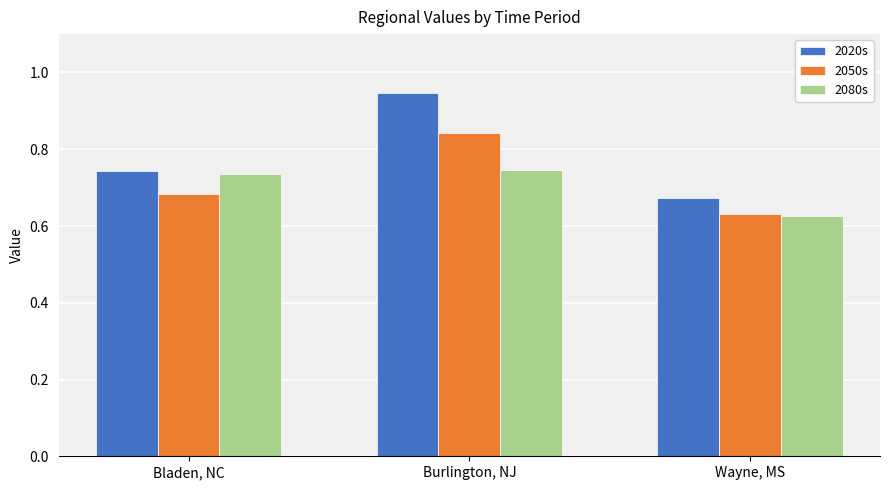

Between Bladen, NC and Burlington, NJ, which series saw the biggest shift?

2020s